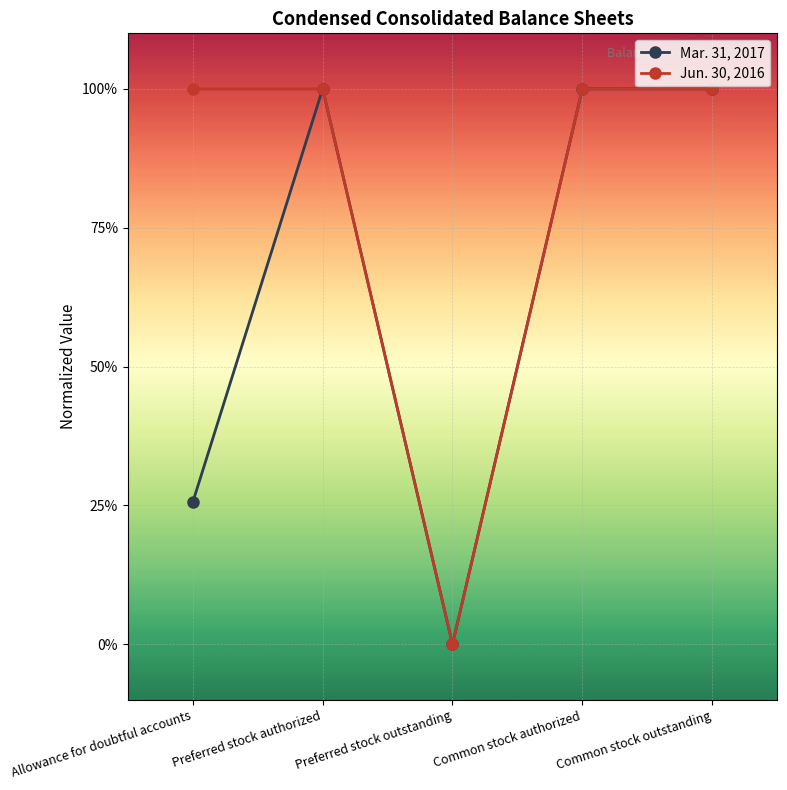

Which has a higher value, Preferred stock authorized or Common stock authorized?

Preferred stock authorized